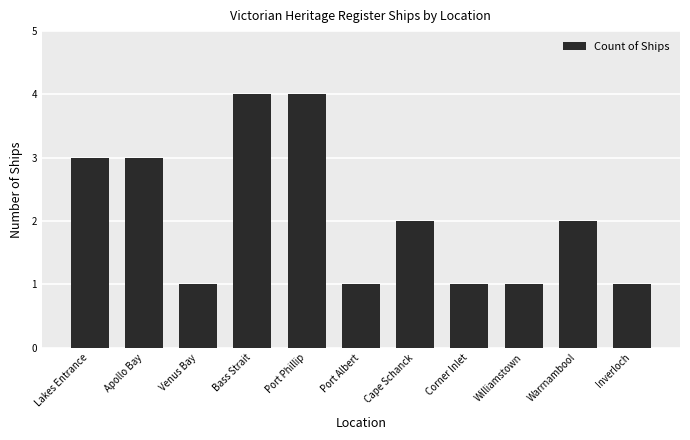

Where does the data first go above 2?

Lakes Entrance